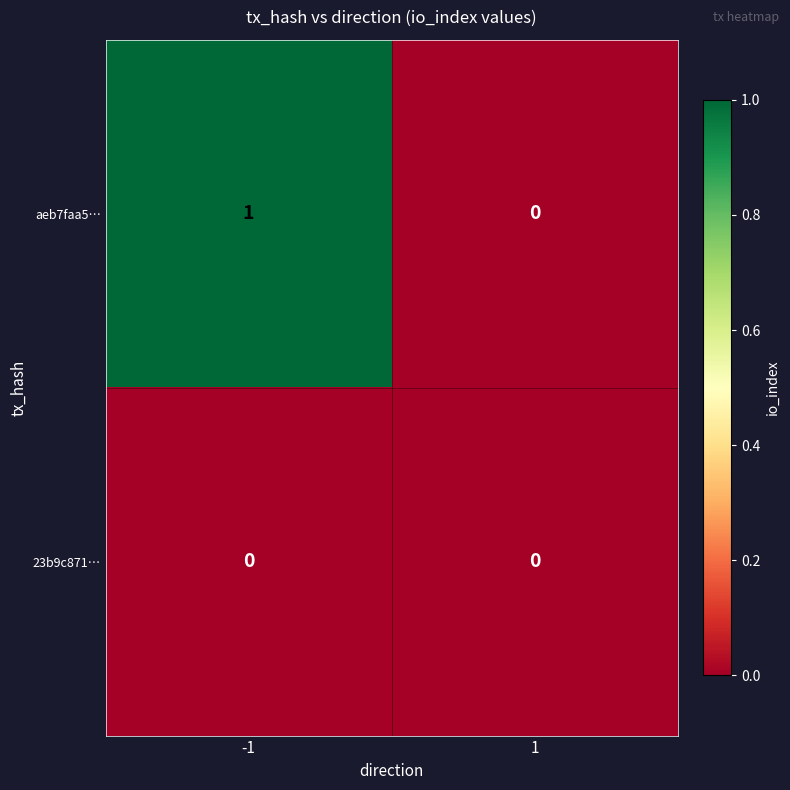

At which category is the sum across all series the highest?

-1